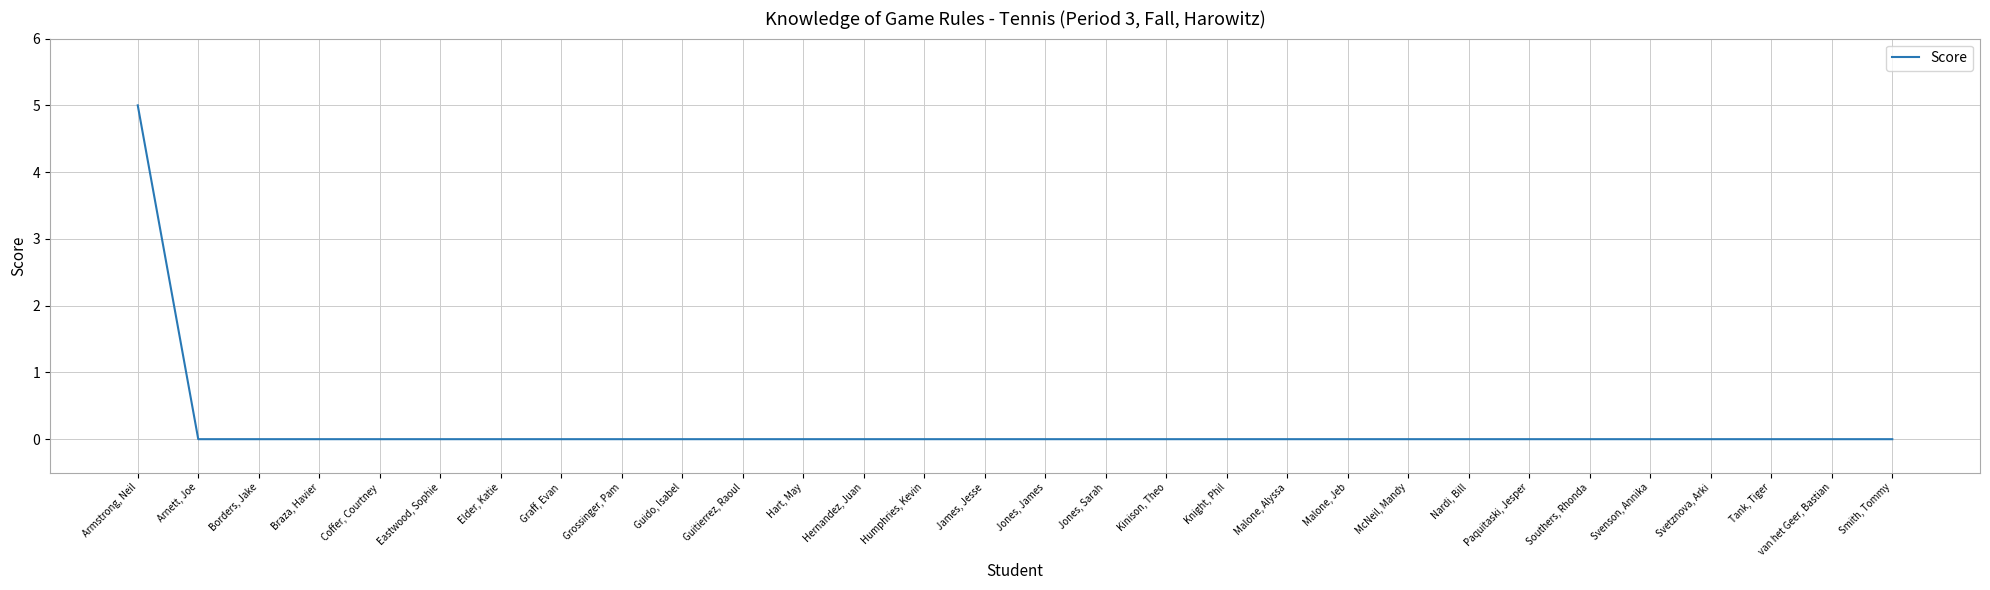

What position from the right is Malone, Alyssa?

11